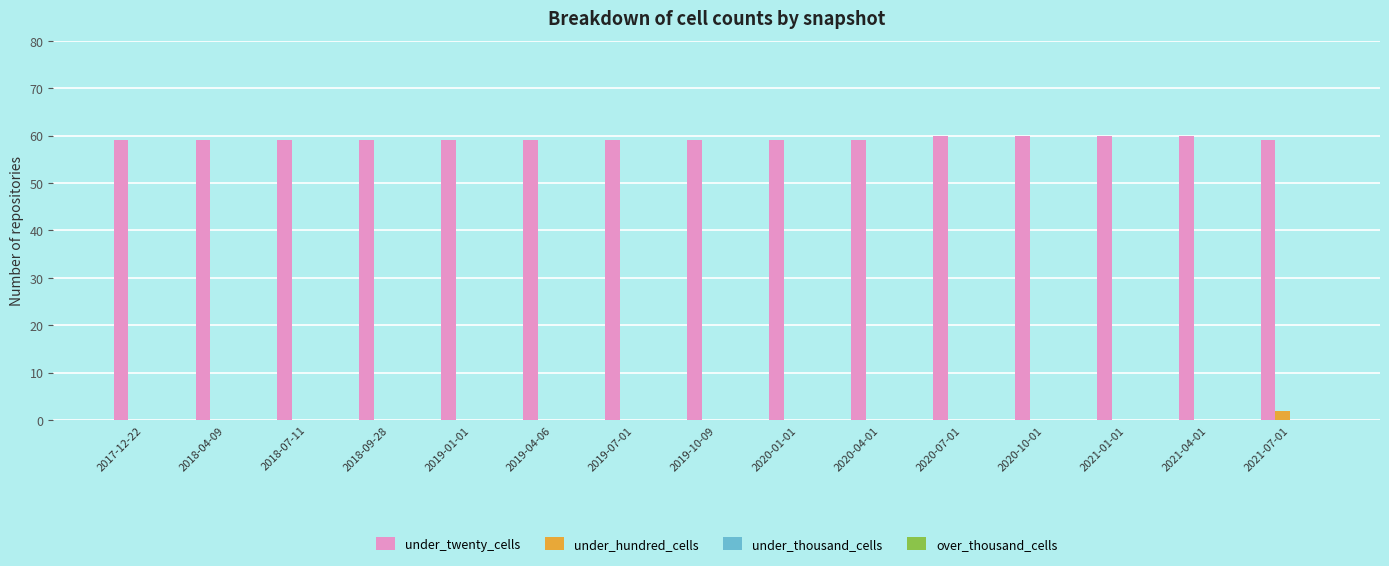

What is the sum of the under_twenty_cells values at 2020-01-01 and 2021-07-01?

118